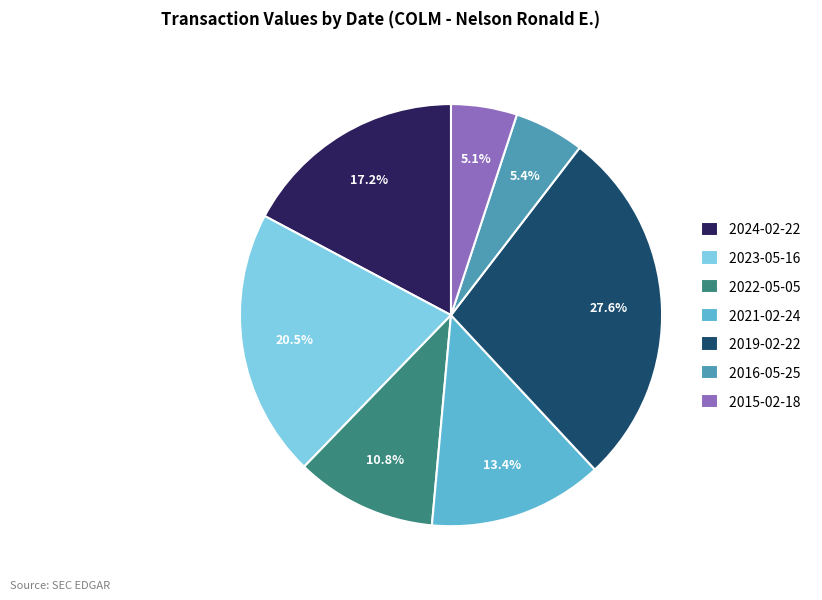

True or false: 2022-05-05 accounts for 5% of the total.

False